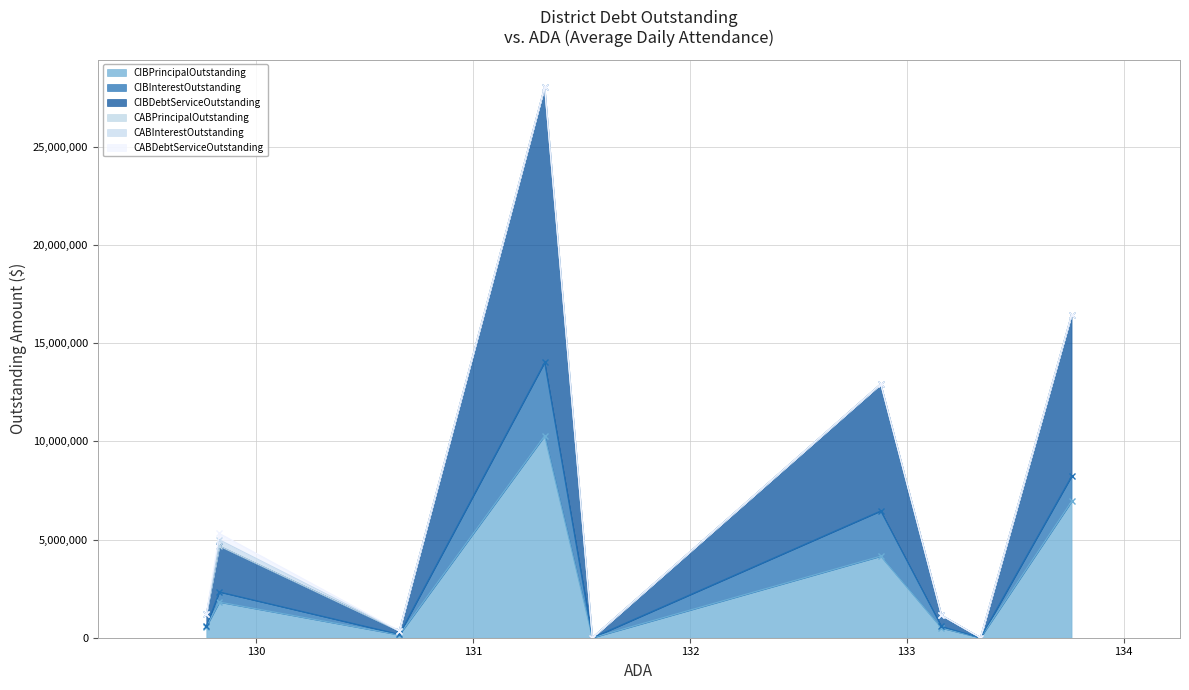

What is the average value of the CABDebtServiceOutstanding series?

36111.1